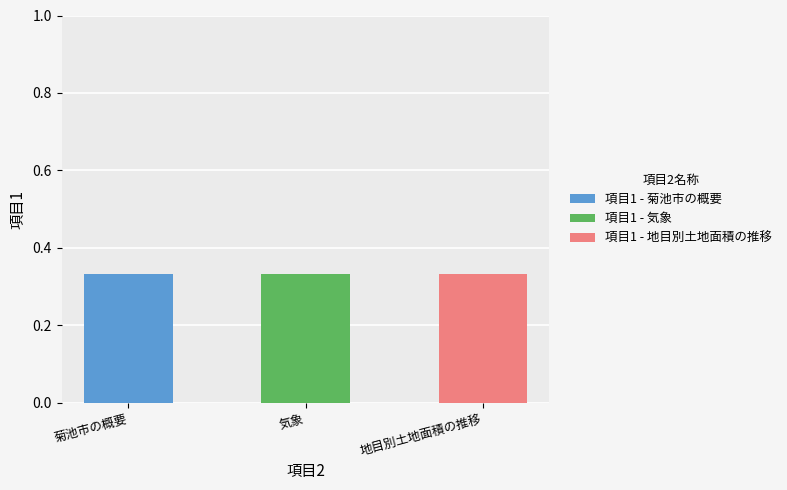

Between 気象 and 地目別土地面積の推移, which series saw the biggest shift?

項目1 - 気象